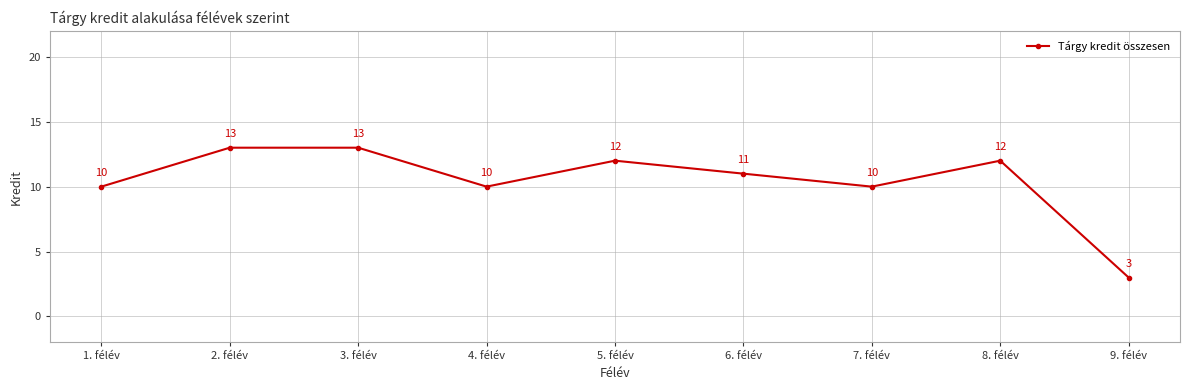

Is it true that the value at 4. félév is 17?

False